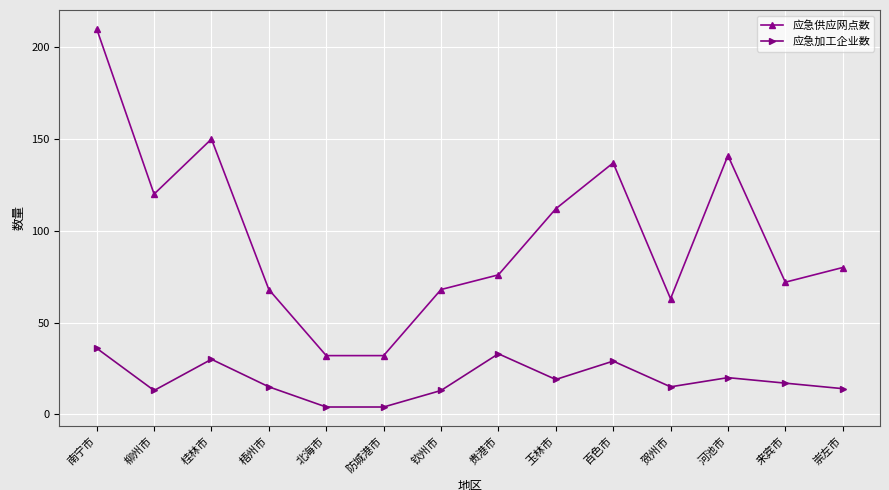

Reading left to right, list all the values displayed in this chart.

应急供应网点数: 210	120	150	68	32	32	68	76	112	137	63	141	72	80
应急加工企业数: 36	13	30	15	4	4	13	33	19	29	15	20	17	14